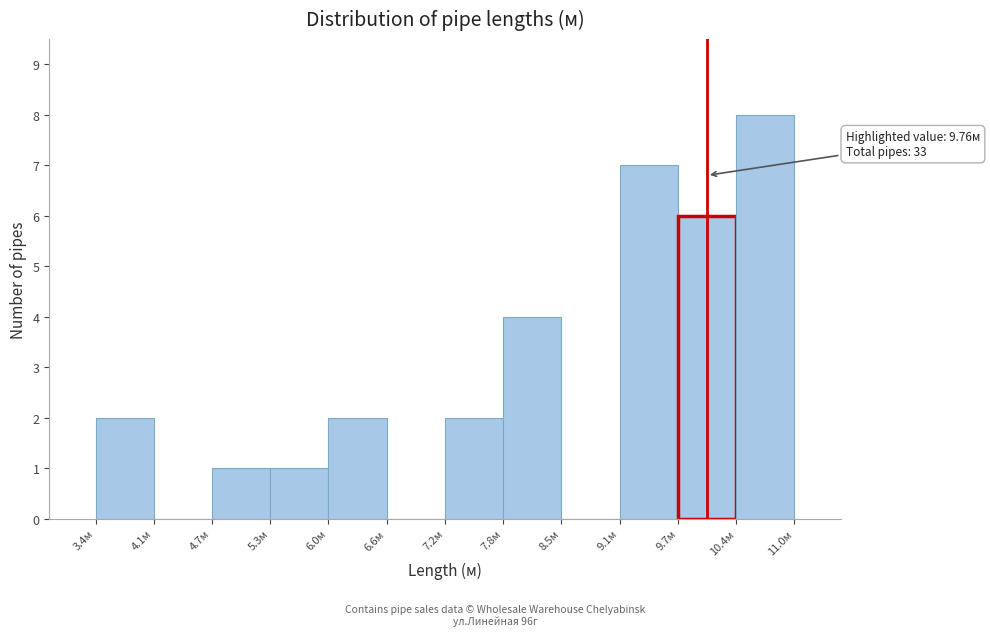

Which range on the x-axis has the tallest bar?

10.36 to 10.99